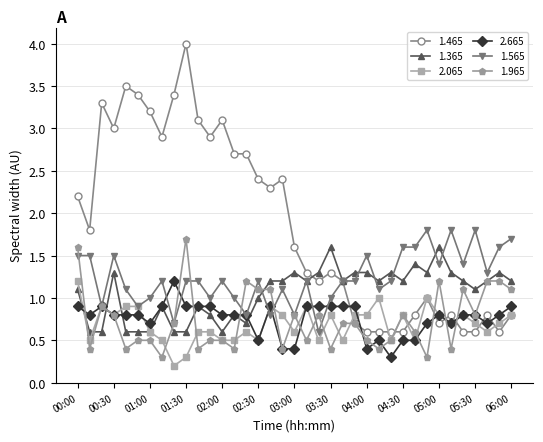

True or false: 1.465 has more than 0 points higher than both neighbors.

True